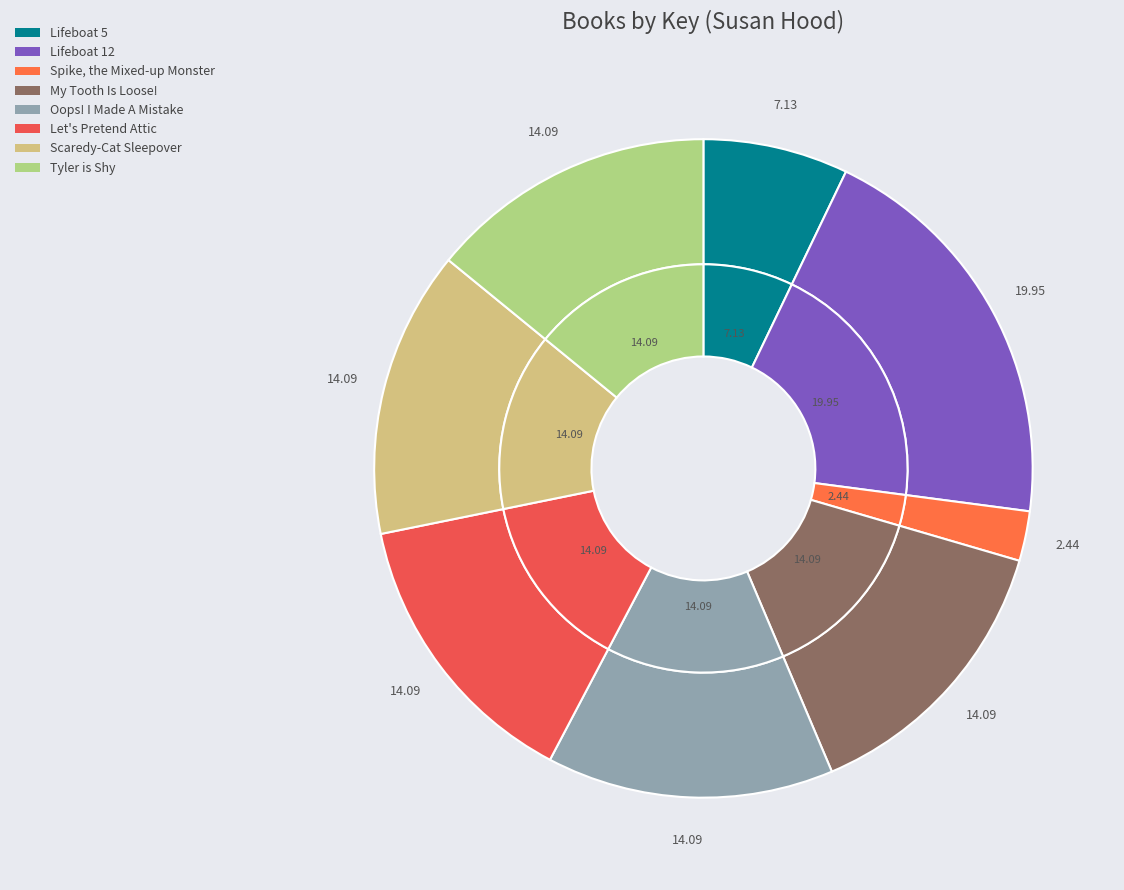

What percentage is the Let's Pretend Attic slice, to the nearest percent?

14%